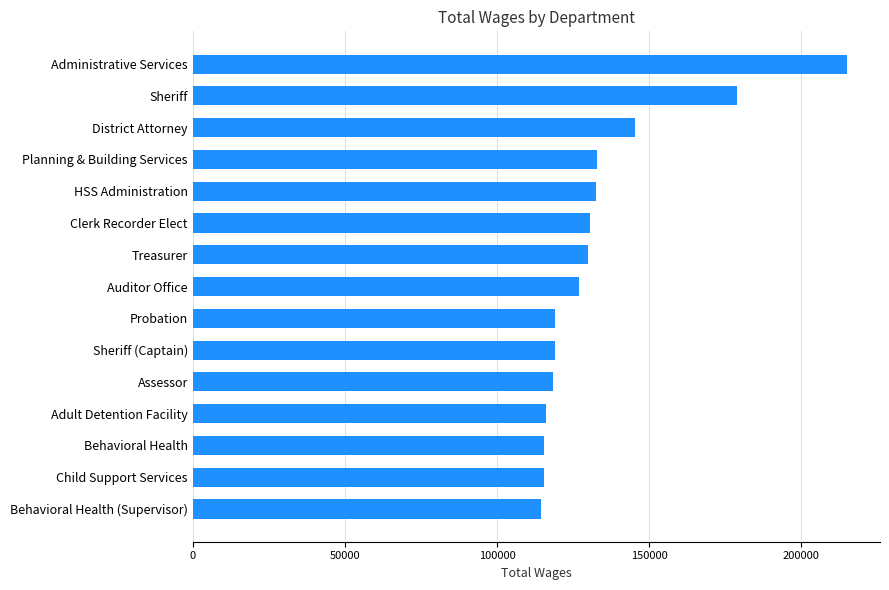

What is the label of the 3rd bar from the top?

District Attorney